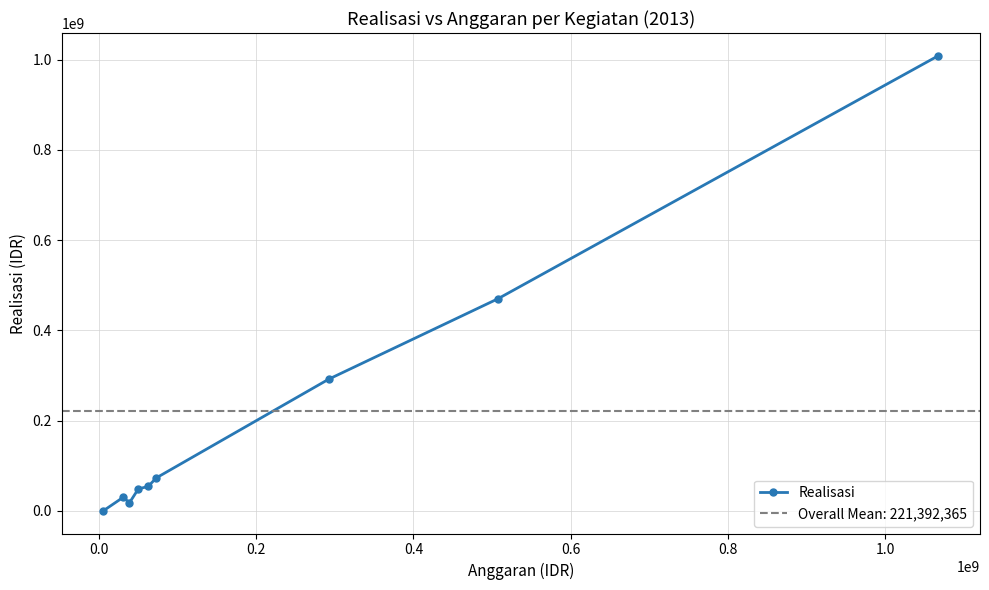

How many distinct data groups are displayed?

1